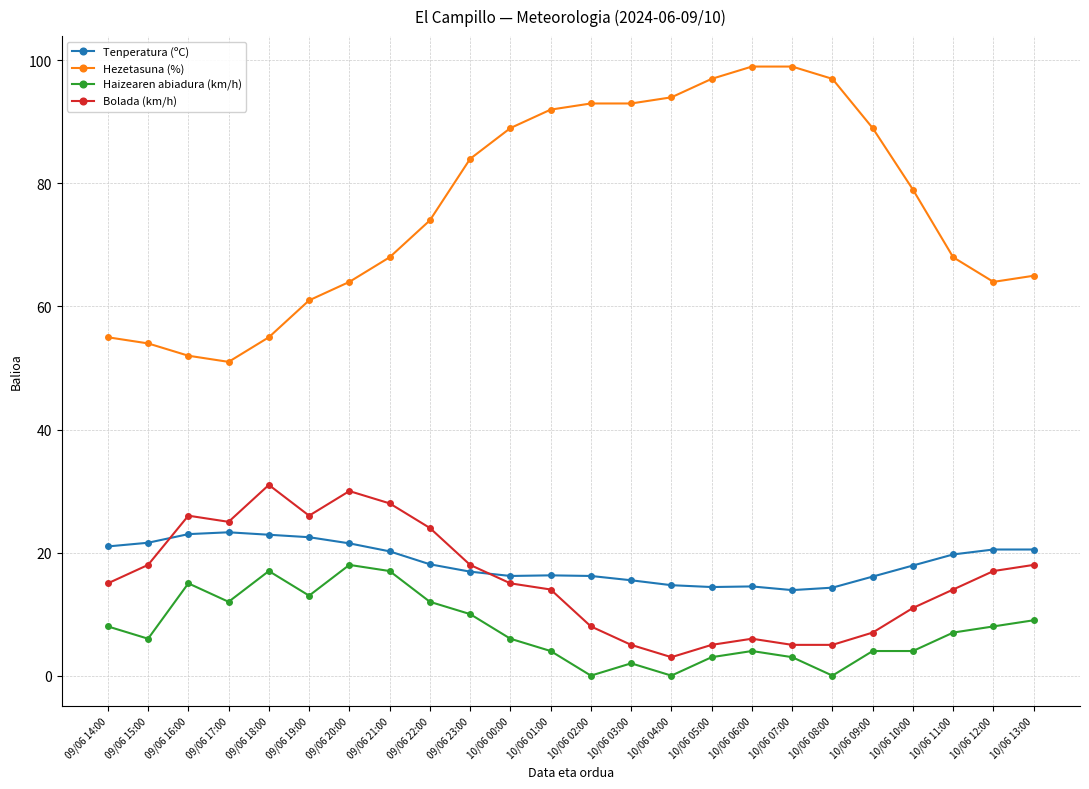

Which series has the largest total across all categories?

Hezetasuna (%)